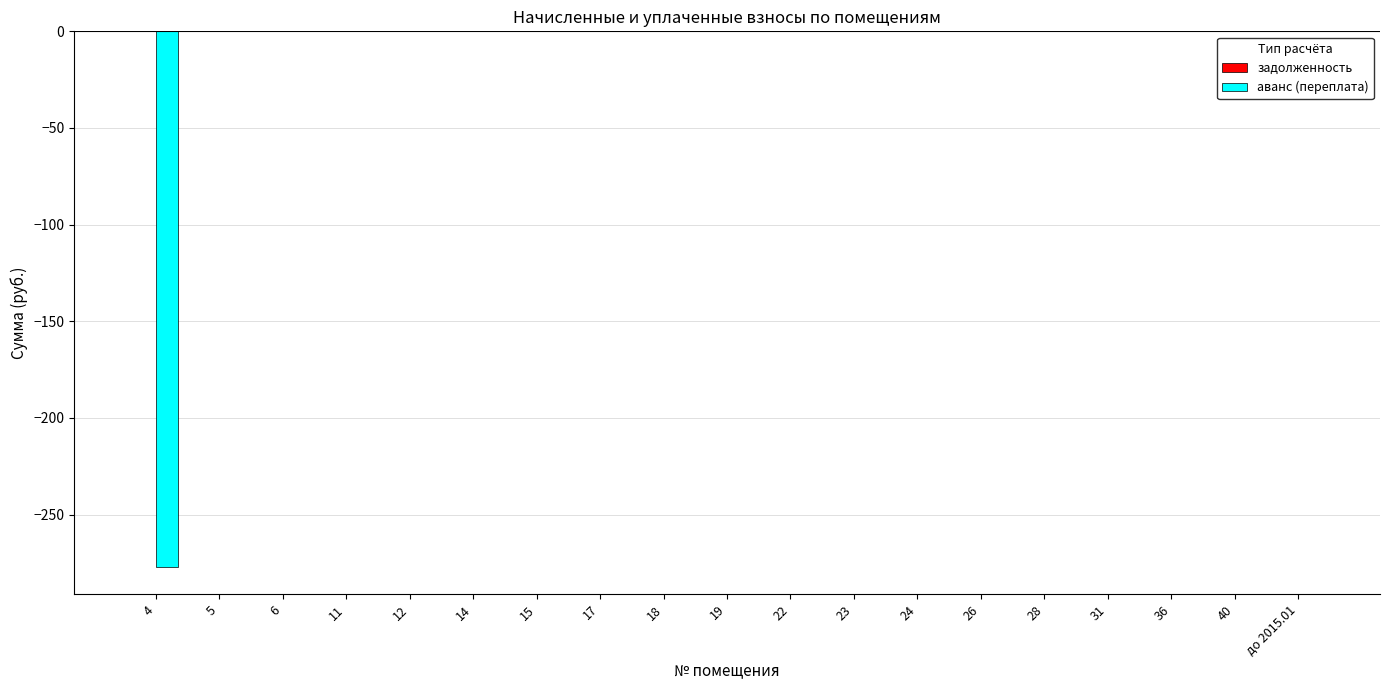

What is the sum of all values?

-277.2